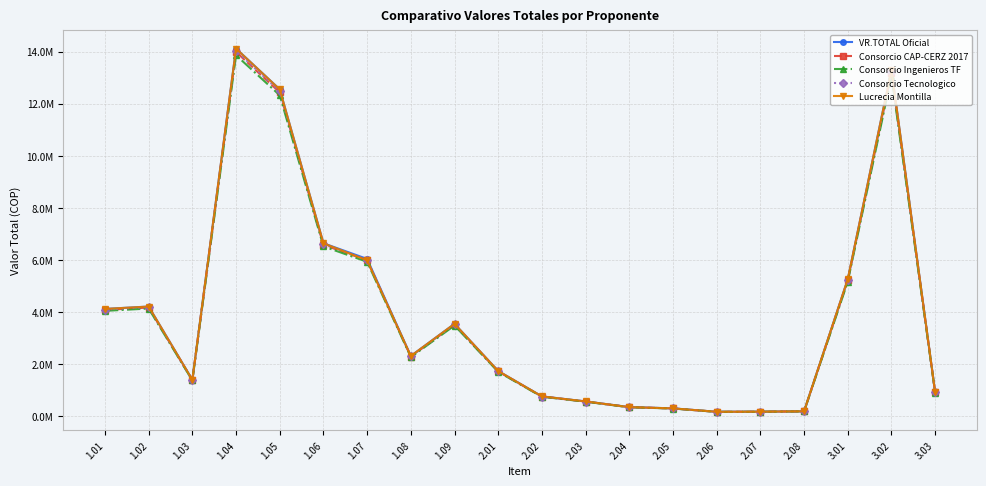

What are all the series names shown in the legend?

VR.TOTAL Oficial, Consorcio CAP-CERZ 2017, Consorcio Ingenieros TF, Consorcio Tecnologico, Lucrecia Montilla